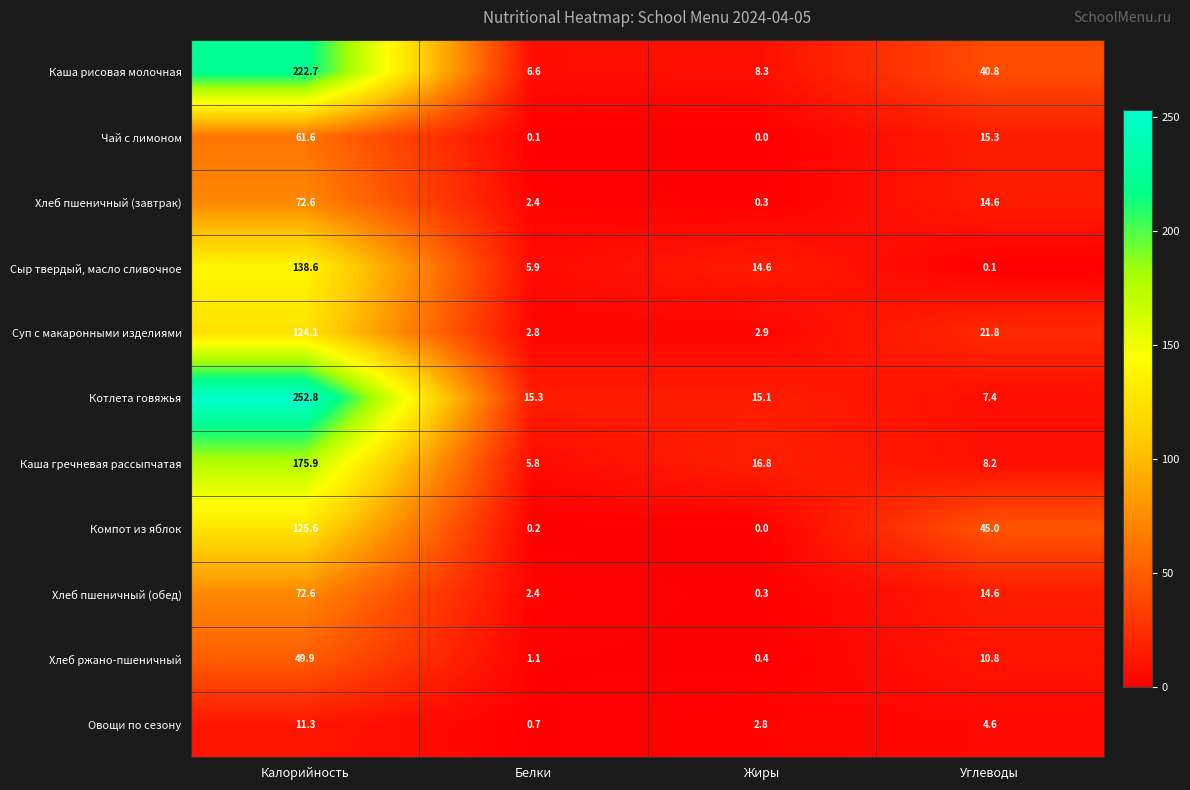

What is the maximum value shown in the chart?

252.8